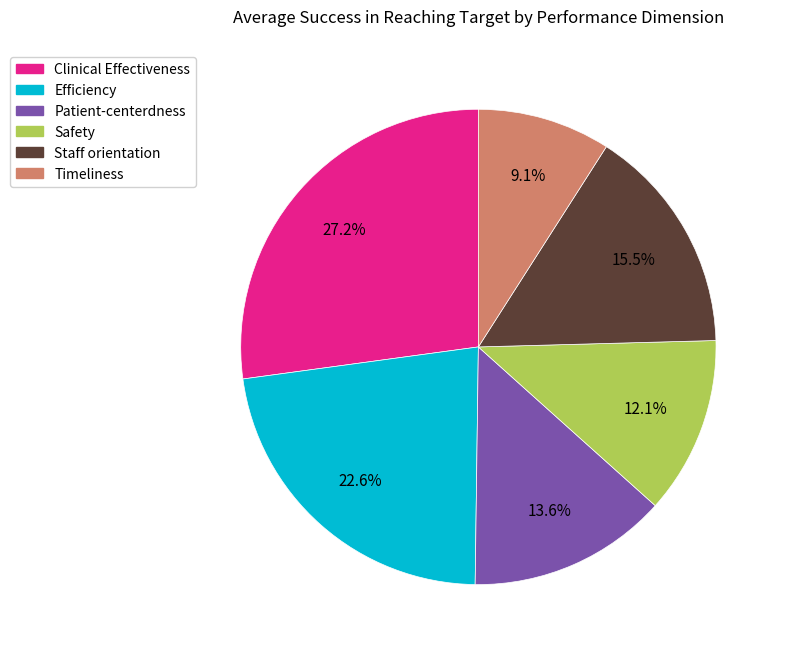

The Clinical Effectiveness slice represents 36% of the pie. True or false?

False